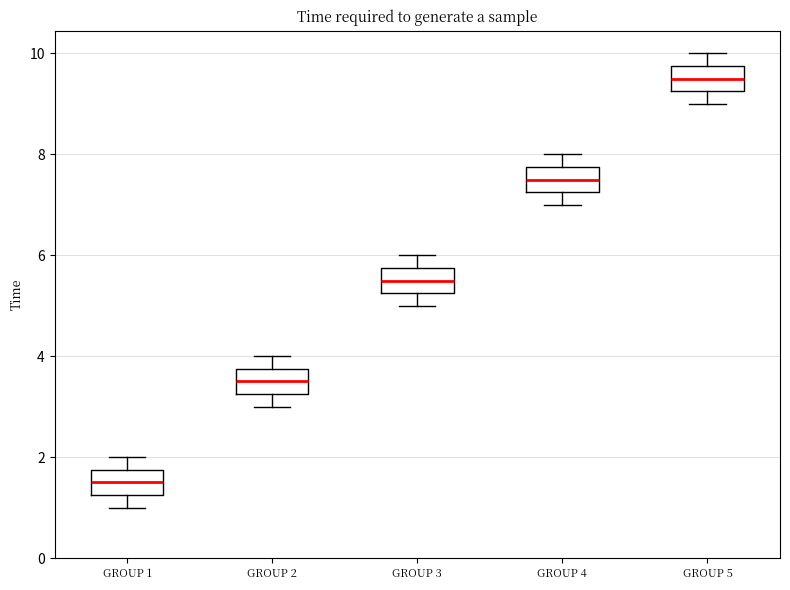

Where does the upper whisker of the box for GROUP 2 end on the y-axis? The values are not printed on the chart, so give them approximately, as read against the axis.

4.0